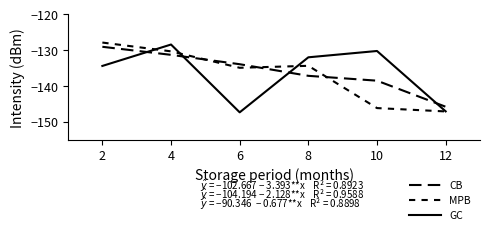

Where is the first local maximum for MPB?

8